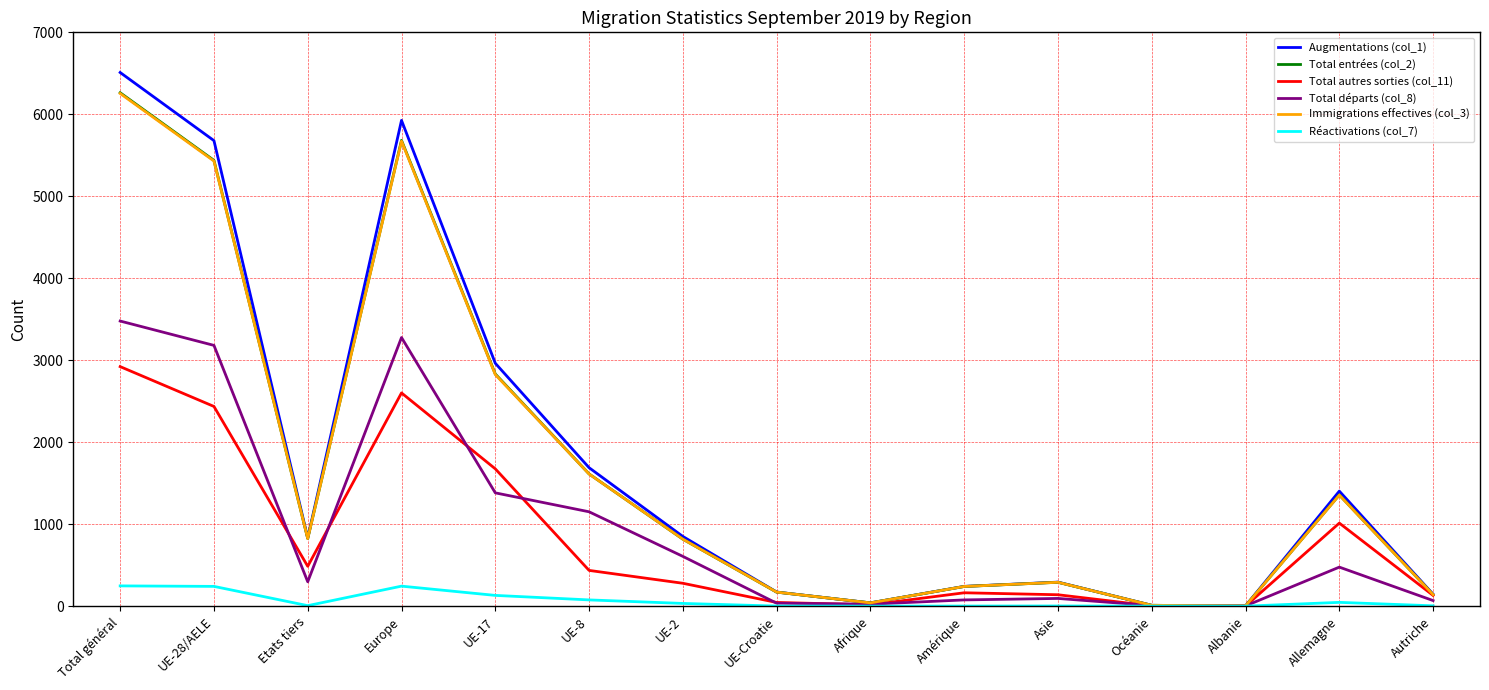

Which series has the largest total across all categories?

Augmentations (col_1)